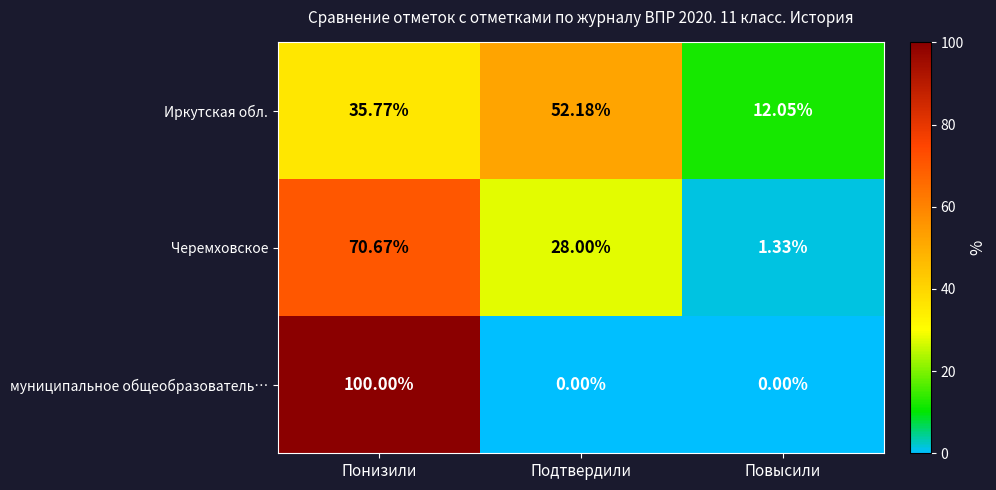

Which category has the highest value in the Иркутская обл. series?

Подтвердили